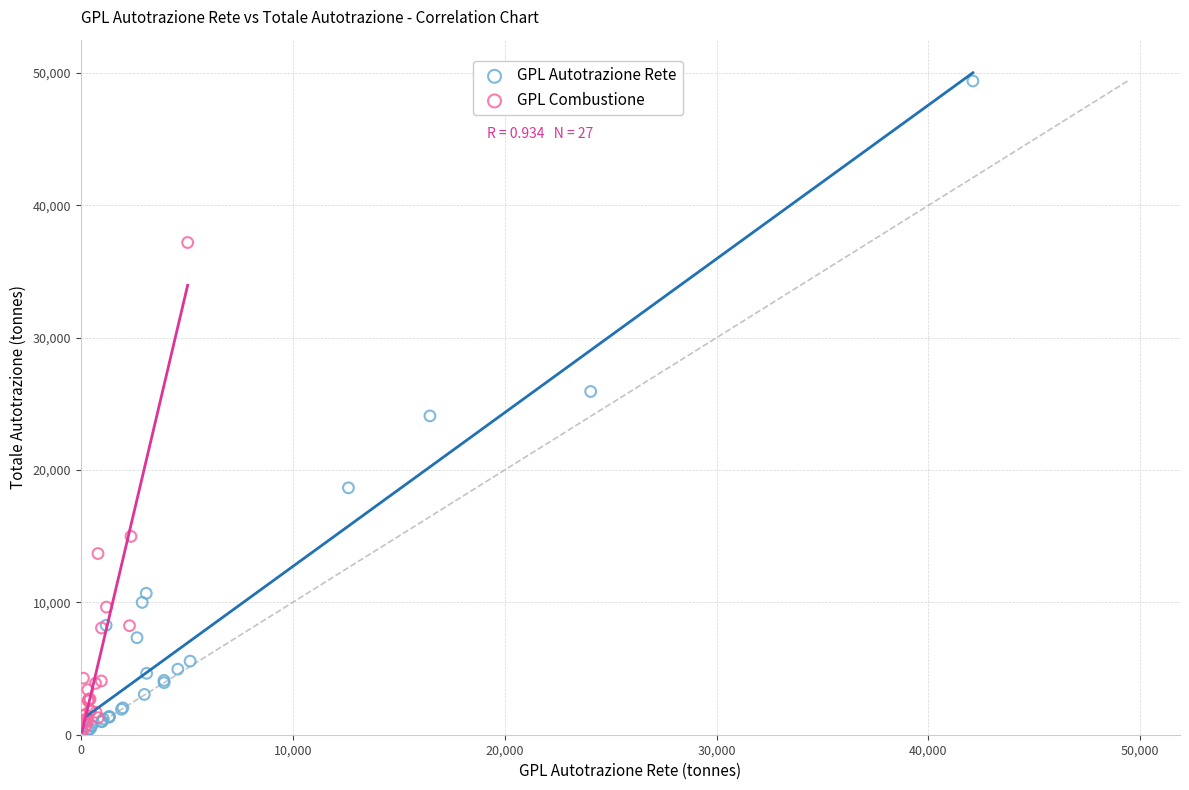

Which series has the largest Y range (max minus min)?

GPL Autotrazione Rete